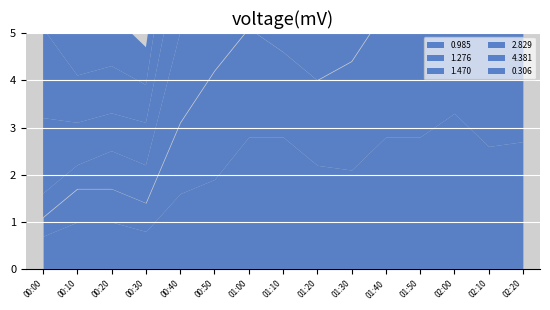

What position from the right is 02:00?

3